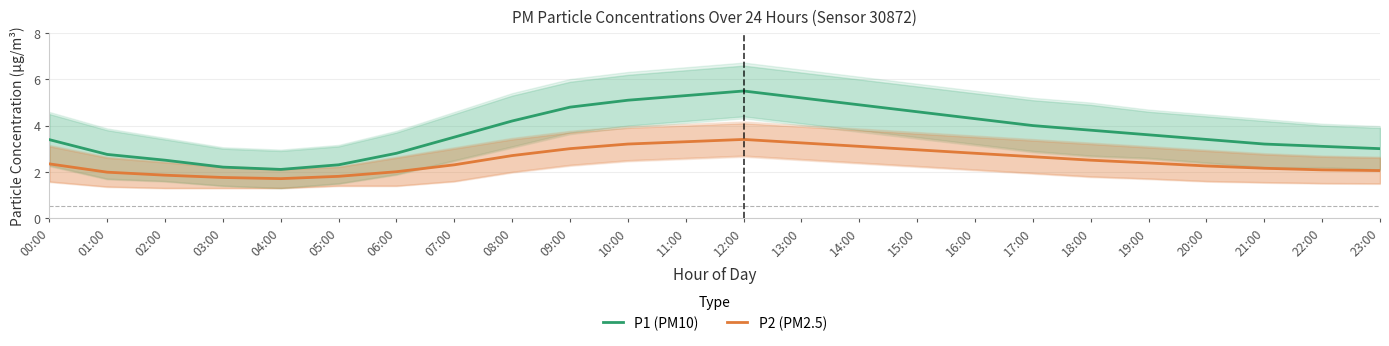

True or false: P2 (PM2.5) has more than 2 points higher than both neighbors.

False